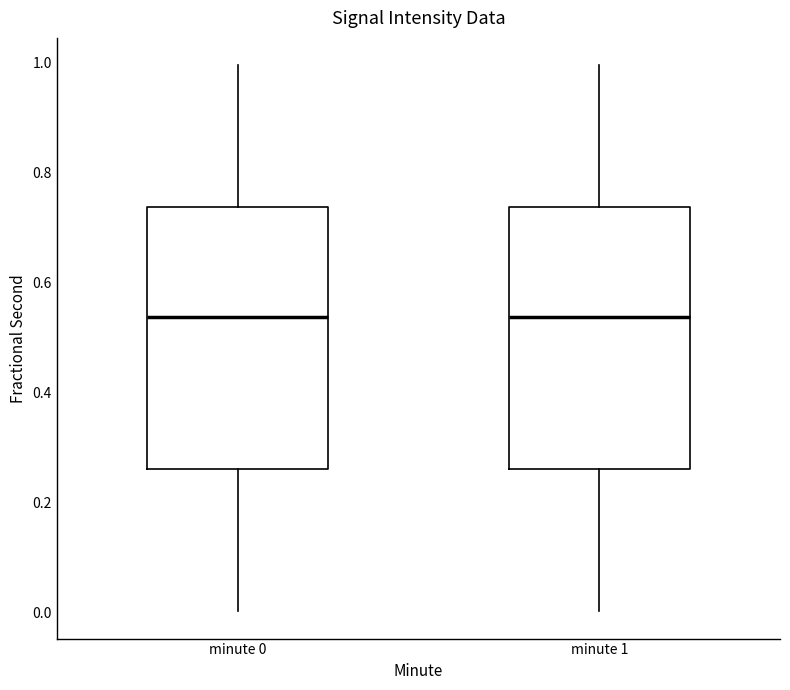

Reading left to right, transcribe this box plot: for each box, give where its median line is, the range the box spans, and where its two whiskers end, as read against the y-axis. The values are not printed on the chart, so give them approximately, as read against the axis.

minute 0: median 0.54, box 0.26 to 0.74, whiskers 0.00 to 1.00
minute 1: median 0.54, box 0.26 to 0.74, whiskers 0.00 to 1.00